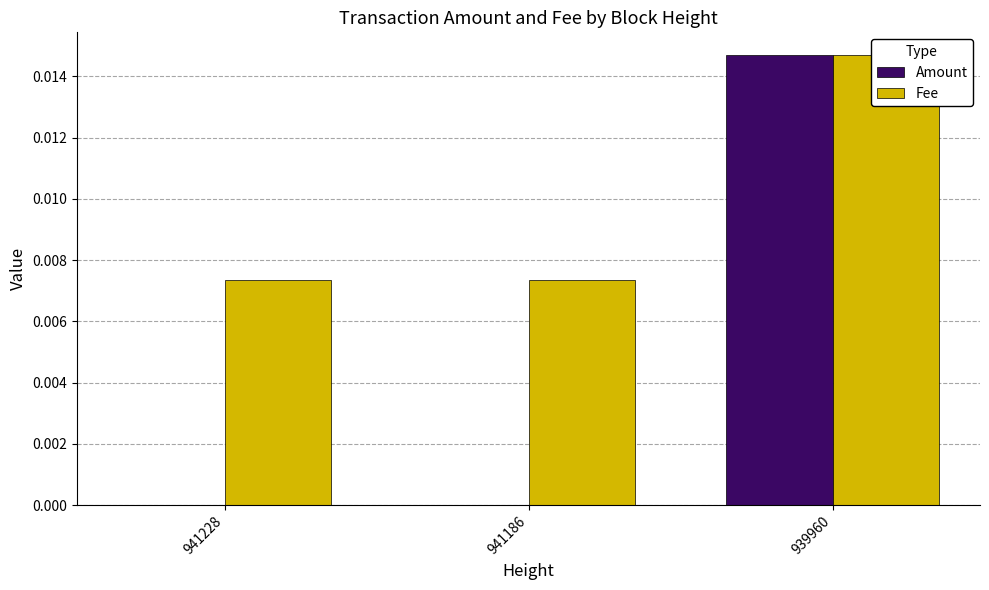

List the series in order of their peak value, highest first.

Amount, Fee